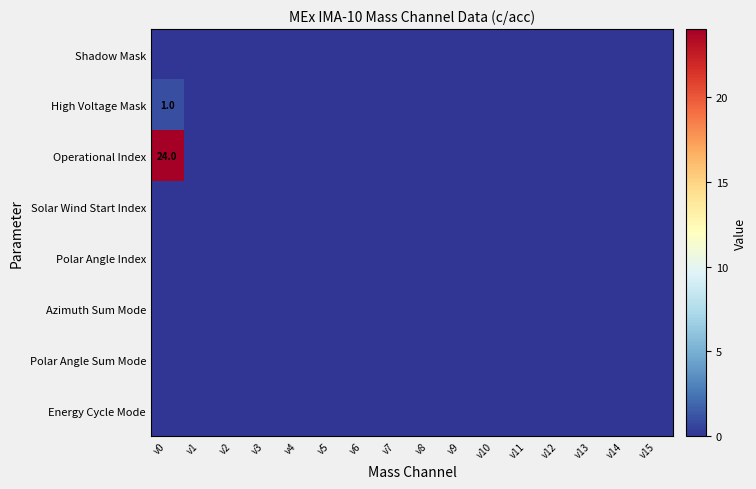

Rank the categories by High Voltage Mask value from highest to lowest.

v0, v1, v2, v3, v4, v5, v6, v7, v8, v9, v10, v11, v12, v13, v14, v15